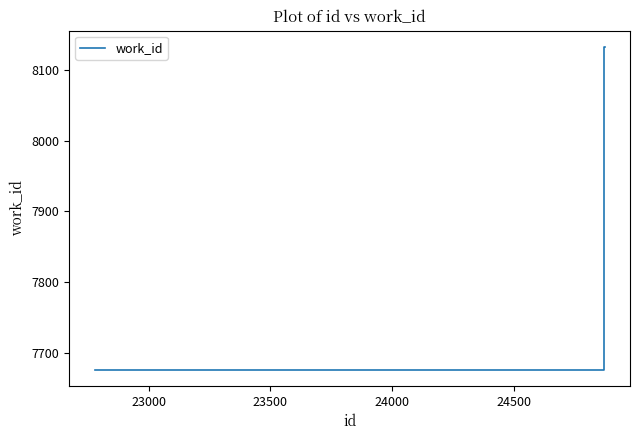

What is the greatest value displayed?

8132